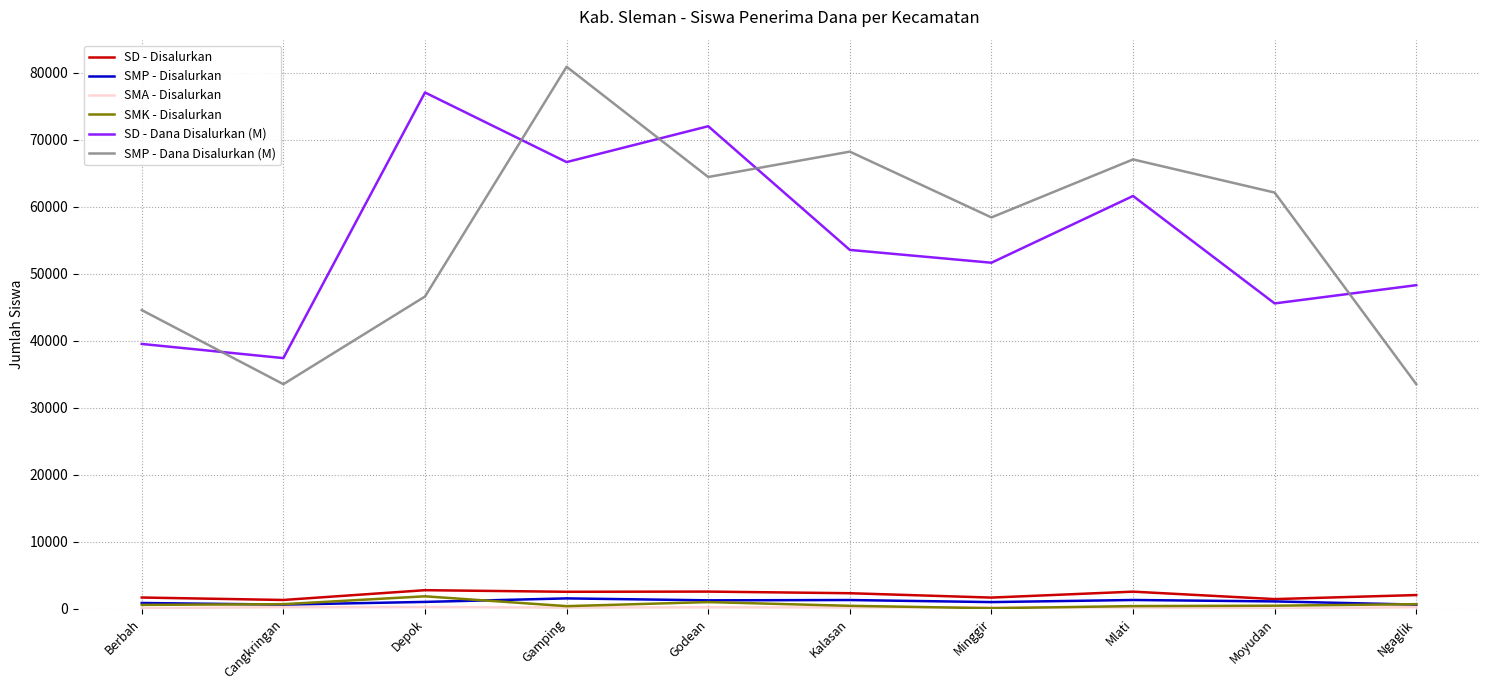

At which category is the sum across all series the highest?

Gamping